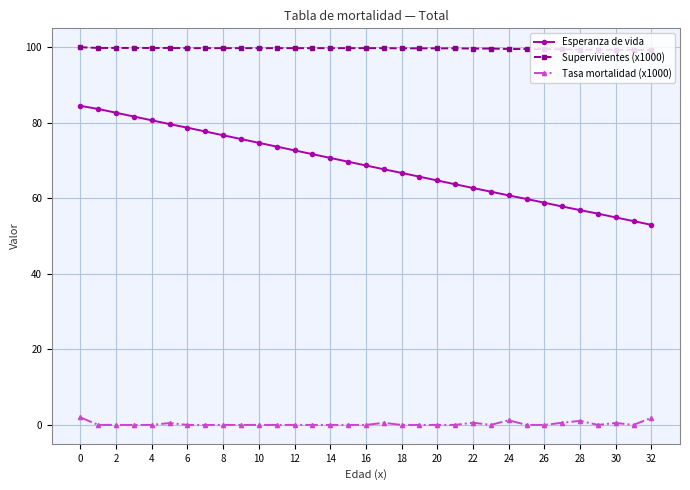

What is the average value of the Tasa mortalidad (x1000) series?

0.3